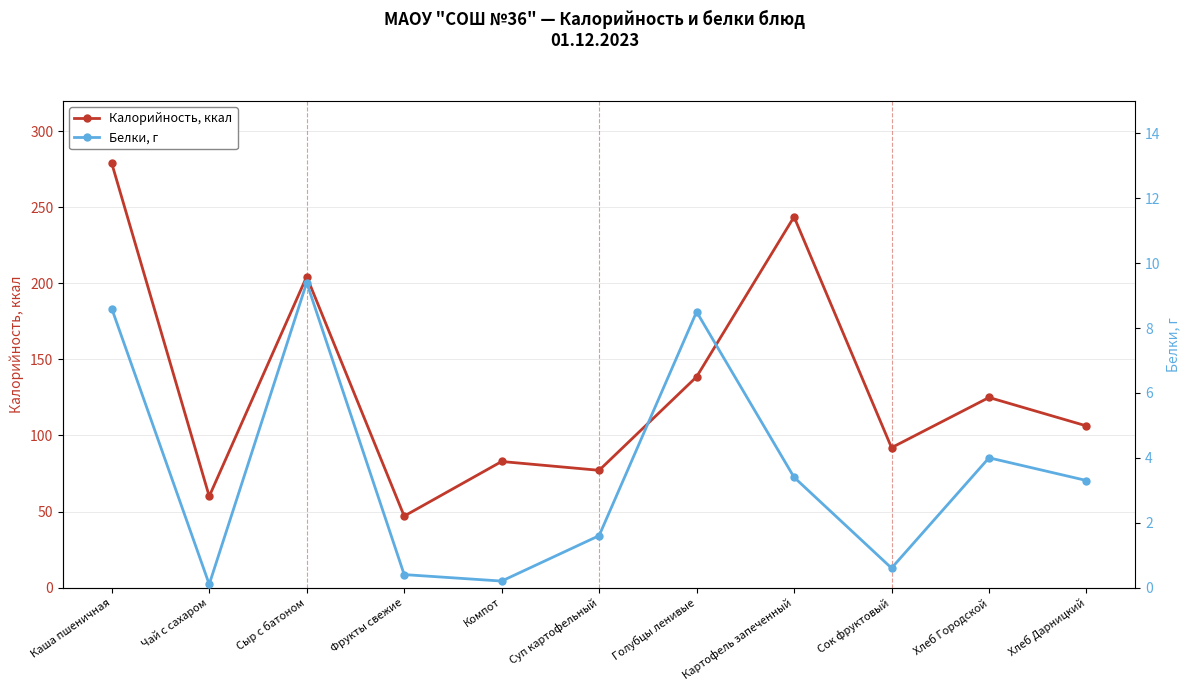

True or false: Калорийность, ккал and Белки, г intersect in this chart.

False